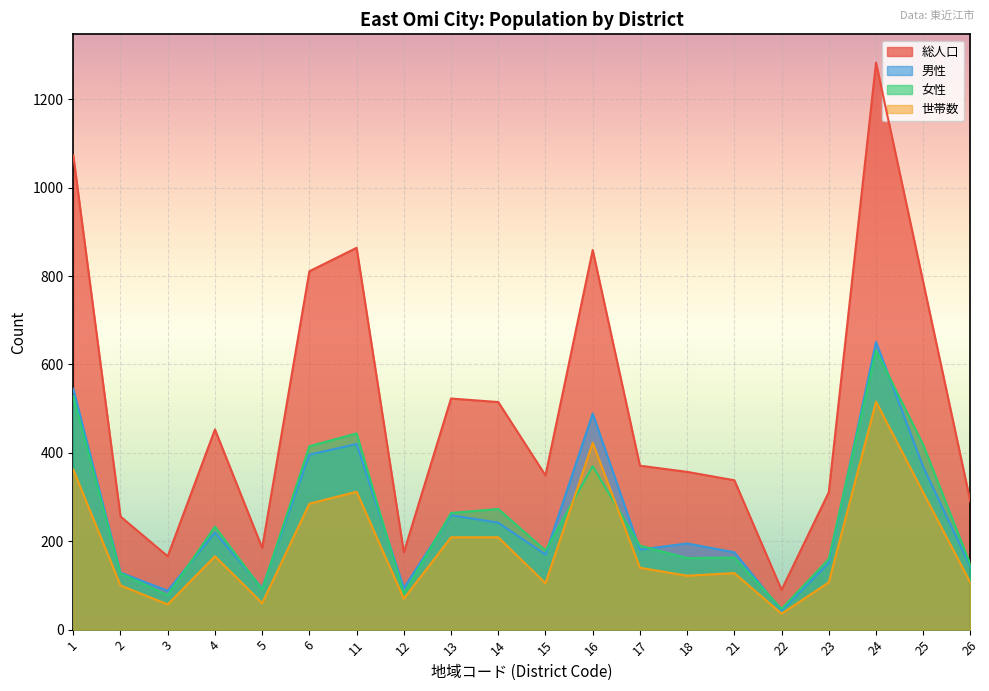

Where is the first local minimum for 総人口?

3